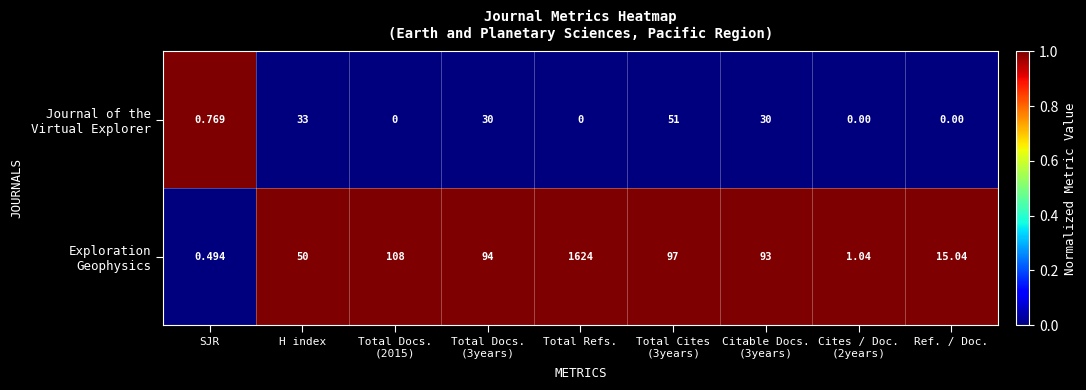

How many categories are shown in the chart?

9